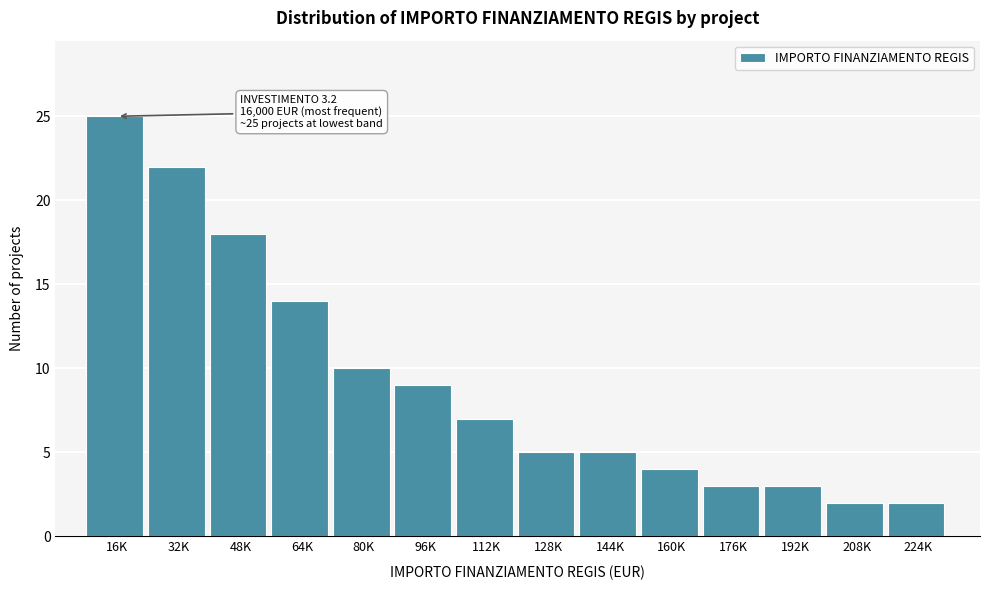

Reading left to right, what are all the values shown in this chart?

16K=25	32K=22	48K=18	64K=14	80K=10	96K=9	112K=7	128K=5	144K=5	160K=4	176K=3	192K=3	208K=2	224K=2